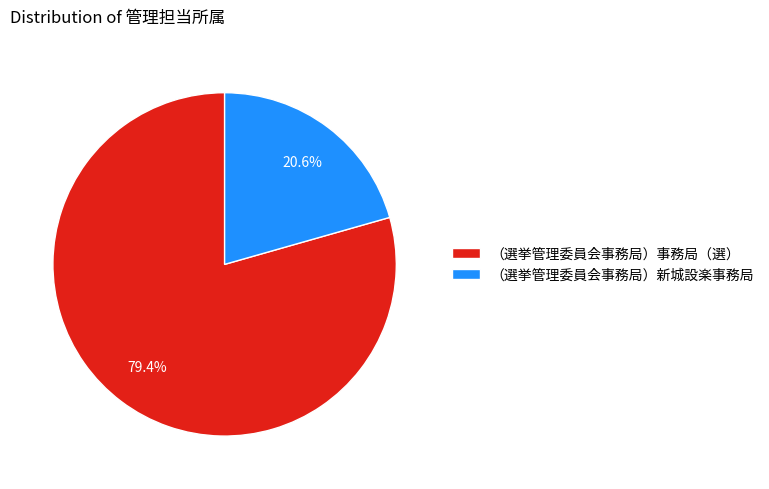

Approximately how many times larger is the value at （選挙管理委員会事務局）新城設楽事務局 compared to （選挙管理委員会事務局）事務局（選）?

0.3